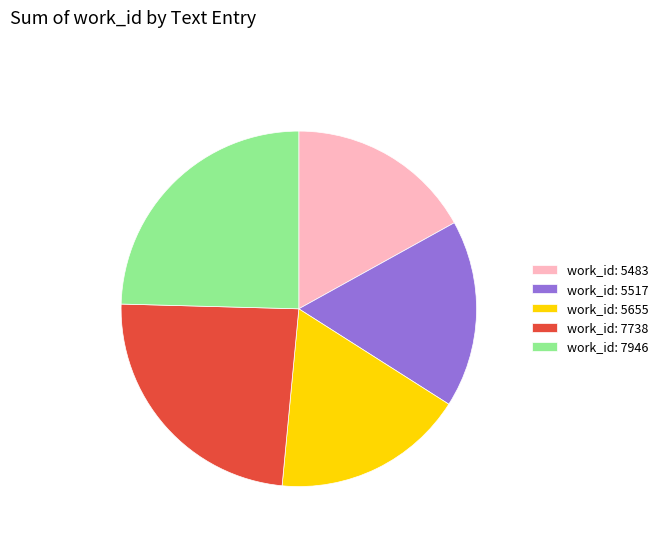

Does work_id: 7946 represent more than half of the total?

No